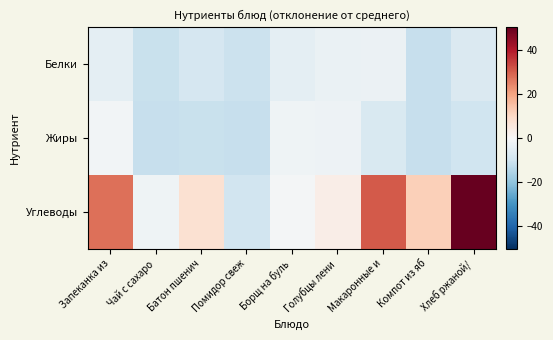

Reading right to left, list all the values displayed in this chart.

Белки: Хлеб ржаной/=-7.2	Компот из яб=-11.5	Макаронные и=-2.9	Голубцы лени=-3.3	Борщ на буль=-4.9	Помидор свеж=-10.9	Батон пшенич=-8.5	Чай с сахаро=-11.1	Запеканка из=-4.8
Жиры: Хлеб ржаной/=-10.1	Компот из яб=-11.5	Макаронные и=-7.6	Голубцы лени=-2.4	Борщ на буль=-2.1	Помидор свеж=-11.6	Батон пшенич=-11.3	Чай с сахаро=-11.7	Запеканка из=-1.3
Углеводы: Хлеб ржаной/=65.6	Компот из яб=11.9	Макаронные и=30.9	Голубцы лени=3.2	Борщ на буль=-1.0	Помидор свеж=-9.5	Батон пшенич=7.7	Чай с сахаро=-2.2	Запеканка из=27.9